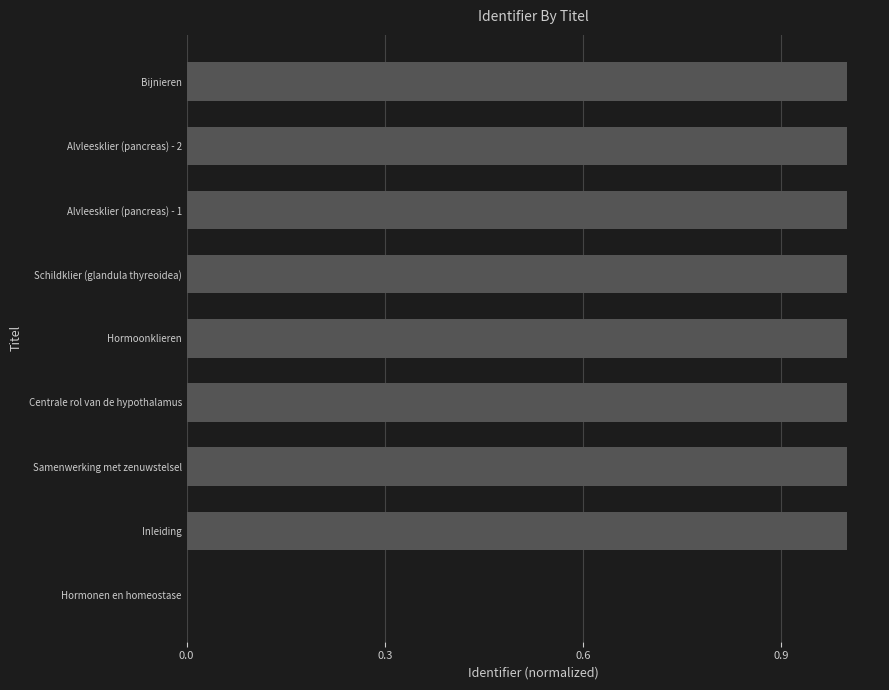

How many values are above zero?

8